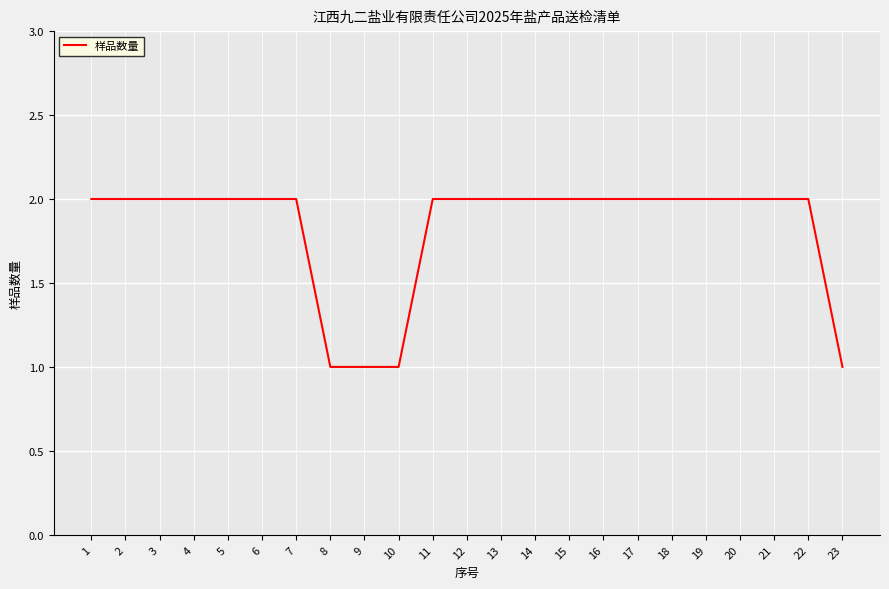

Reading right to left, what are all the values shown in this chart?

1	2	2	2	2	2	2	2	2	2	2	2	2	1	1	1	2	2	2	2	2	2	2